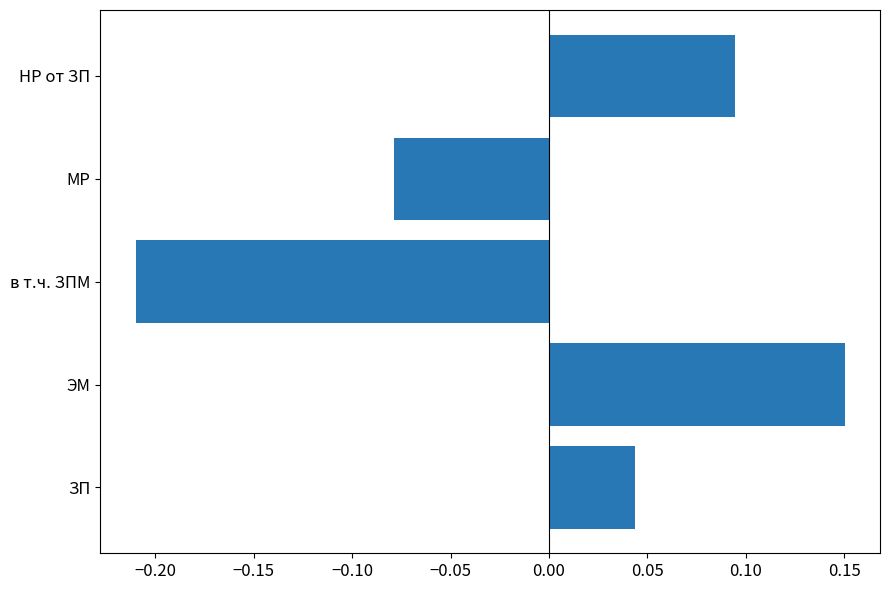

Between ЗП and ЭМ, which is larger?

ЭМ